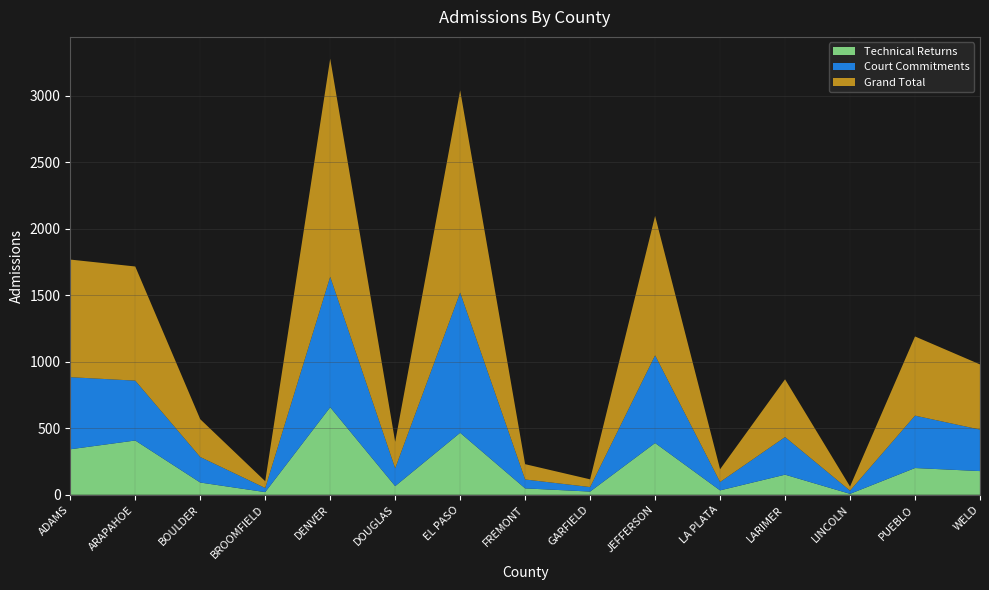

Reading right to left, transcribe all the data shown in this chart.

Court Commitments: 312	394	24	283	63	659	34	67	1054	134	981	31	192	450	542
Technical Returns: 178	201	7	151	33	389	24	48	466	65	658	20	92	408	342
Grand Total: 490	595	31	434	96	1048	58	115	1520	199	1639	51	284	858	884